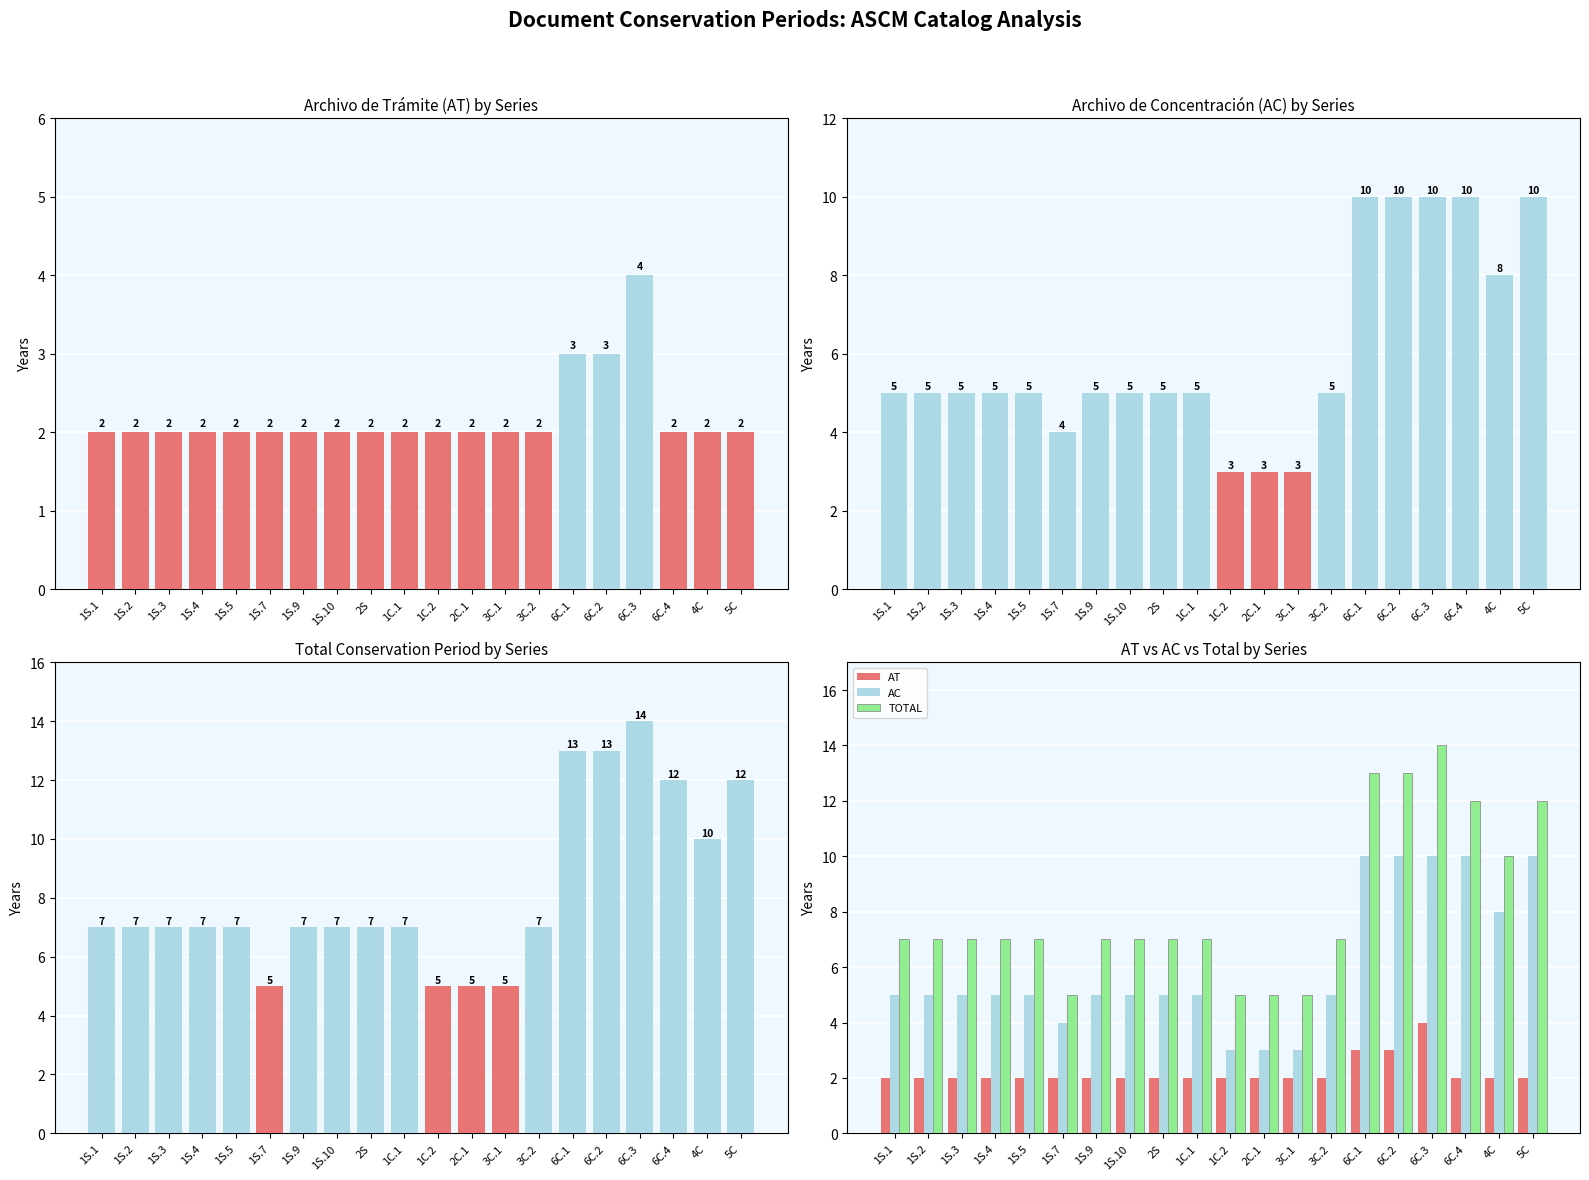

Reading right to left, extract all data points from this chart.

AT (Archivo de Trámite): 5C=2	4C=2	6C.4=2	6C.3=4	6C.2=3	6C.1=3	3C.2=2	3C.1=2	2C.1=2	1C.2=2	1C.1=2	2S=2	1S.10=2	1S.9=2	1S.7=2	1S.5=2	1S.4=2	1S.3=2	1S.2=2	1S.1=2
AC (Archivo de Concentración): 5C=10	4C=8	6C.4=10	6C.3=10	6C.2=10	6C.1=10	3C.2=5	3C.1=3	2C.1=3	1C.2=3	1C.1=5	2S=5	1S.10=5	1S.9=5	1S.7=4	1S.5=5	1S.4=5	1S.3=5	1S.2=5	1S.1=5
TOTAL: 5C=12	4C=10	6C.4=12	6C.3=14	6C.2=13	6C.1=13	3C.2=7	3C.1=5	2C.1=5	1C.2=5	1C.1=7	2S=7	1S.10=7	1S.9=7	1S.7=5	1S.5=7	1S.4=7	1S.3=7	1S.2=7	1S.1=7
AT: 5C=2	4C=2	6C.4=2	6C.3=4	6C.2=3	6C.1=3	3C.2=2	3C.1=2	2C.1=2	1C.2=2	1C.1=2	2S=2	1S.10=2	1S.9=2	1S.7=2	1S.5=2	1S.4=2	1S.3=2	1S.2=2	1S.1=2
AC: 5C=10	4C=8	6C.4=10	6C.3=10	6C.2=10	6C.1=10	3C.2=5	3C.1=3	2C.1=3	1C.2=3	1C.1=5	2S=5	1S.10=5	1S.9=5	1S.7=4	1S.5=5	1S.4=5	1S.3=5	1S.2=5	1S.1=5